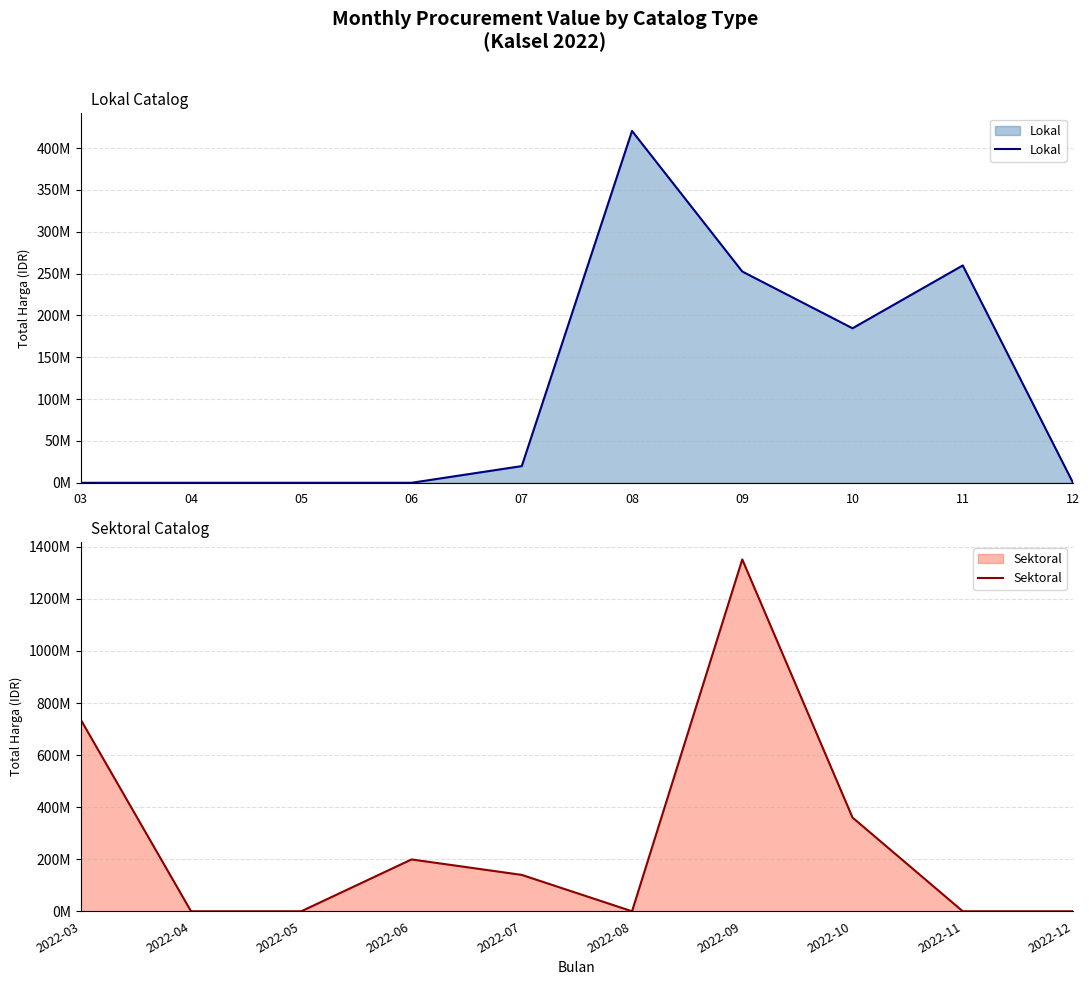

Where is Lokal nearest to the value 210237500?

10